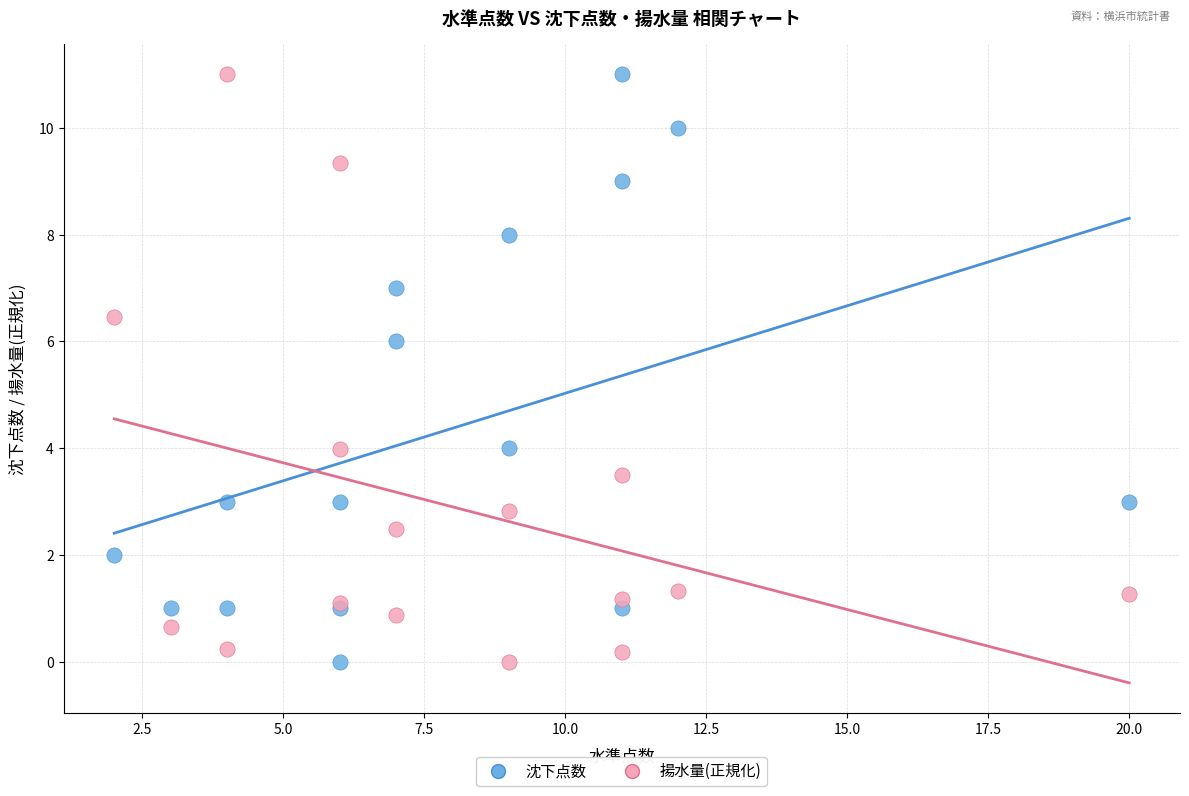

What is the X range (max minus min) for the scatter plot?

18.0